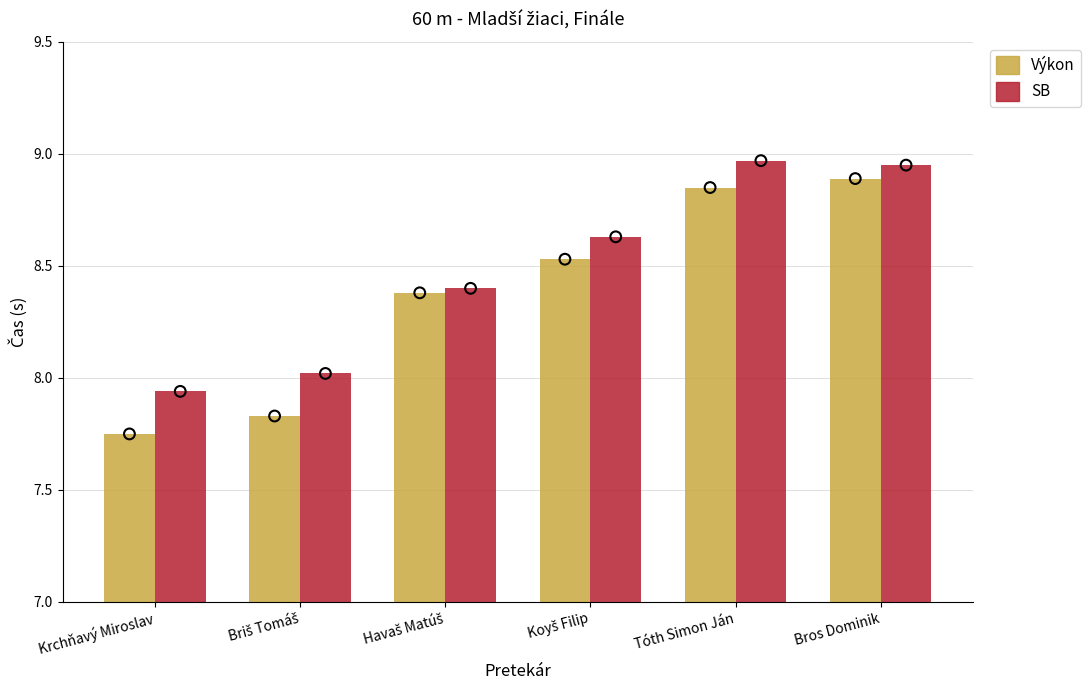

Which series has the widest spread of Y values?

Výkon